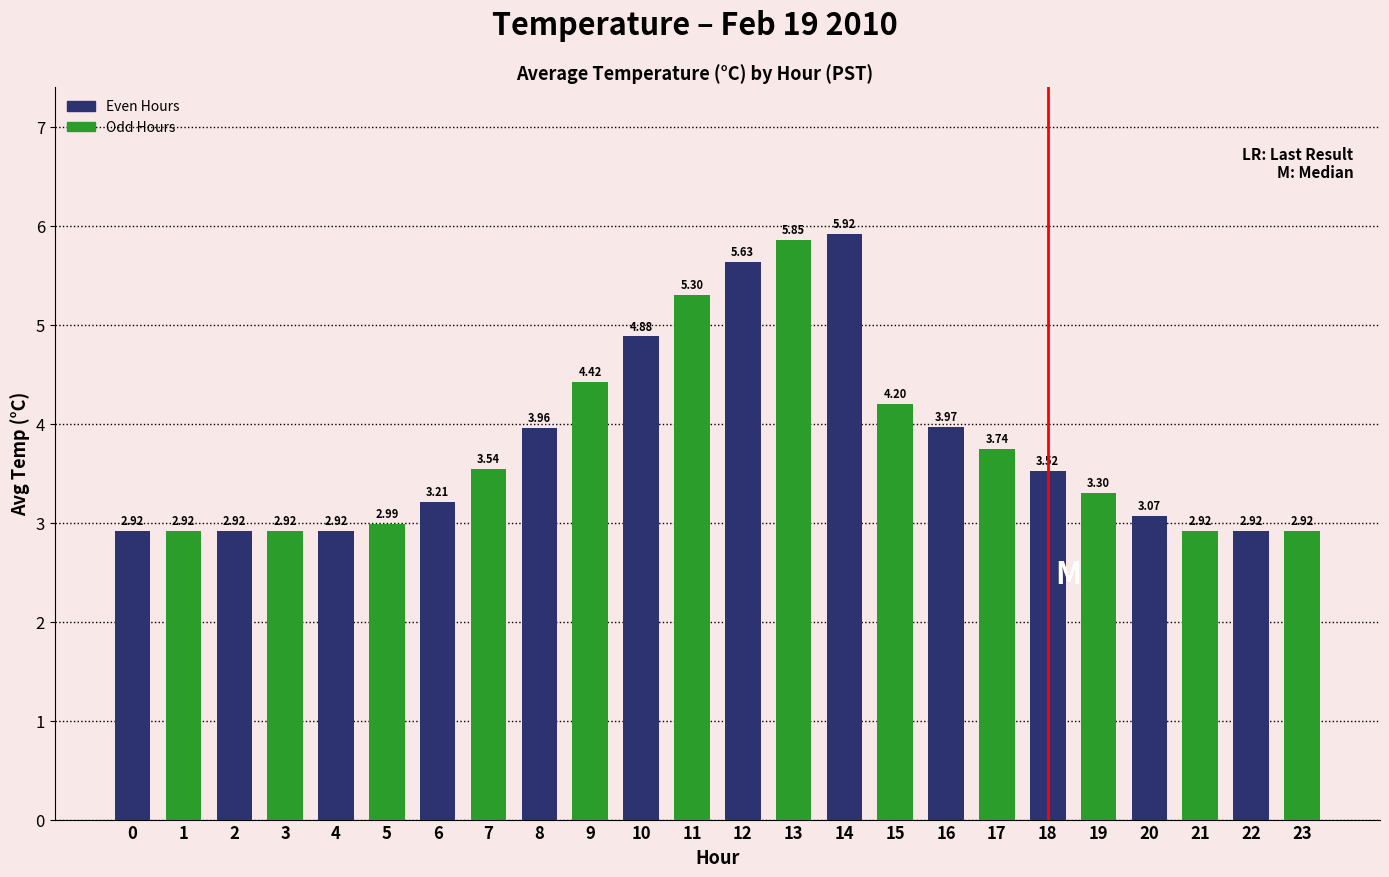

What is the sum of the Even Hours values at 22 and 12?

8.6